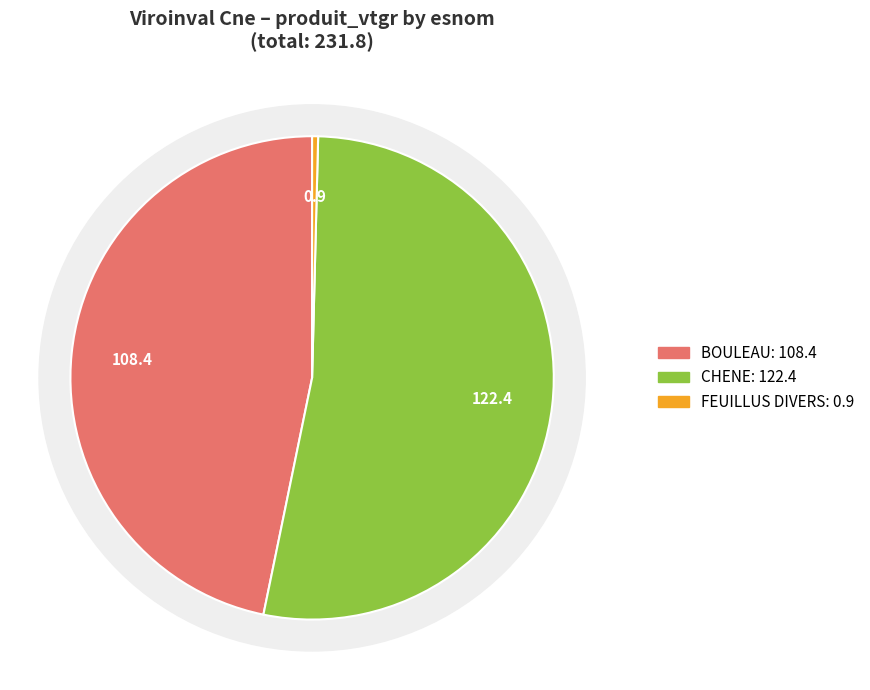

Is CHENE (SANITAIRE NORMAL) the majority of the pie?

No